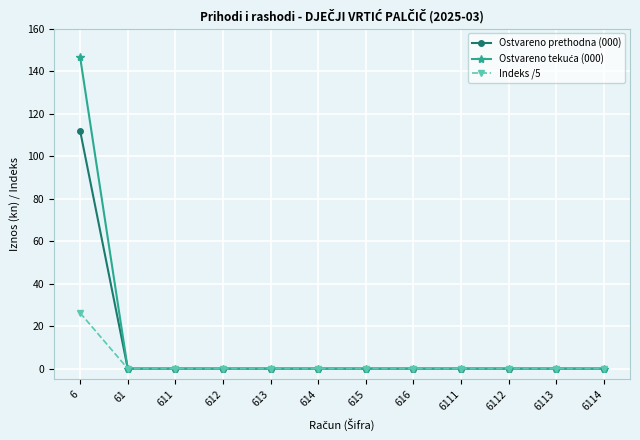

What is the greatest value displayed?

146.4